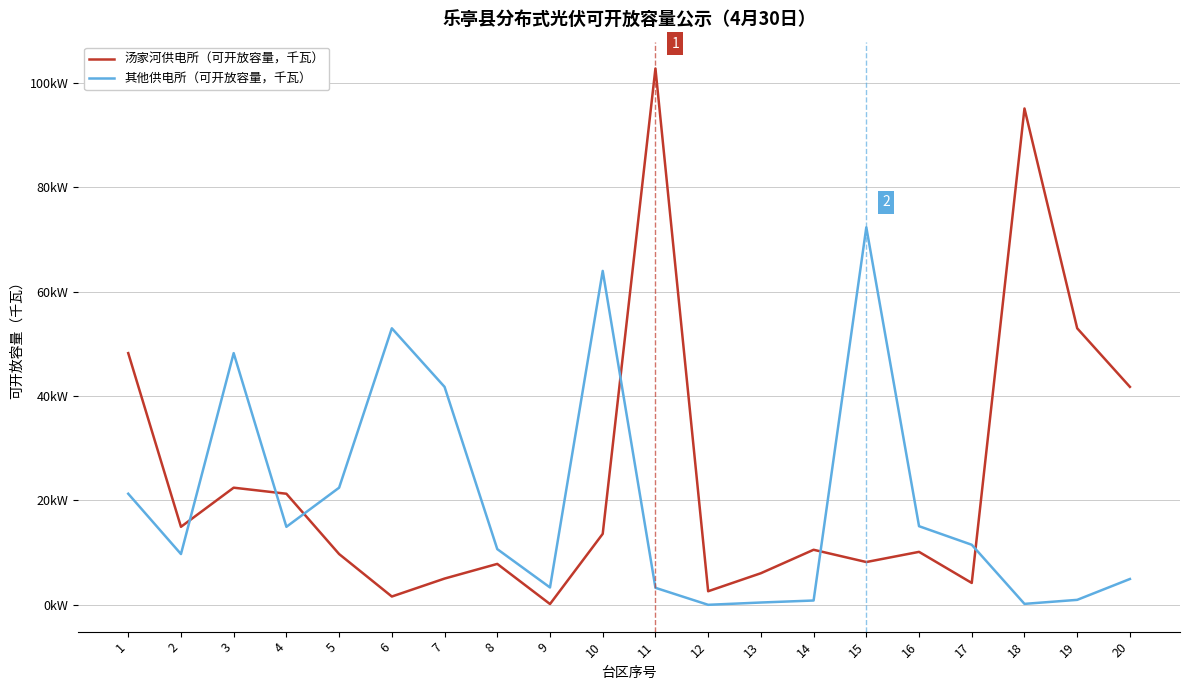

Reading left to right, what are all the values shown in this chart?

汤家河供电所（可开放容量，千瓦）: 48.2	14.9	22.4	21.3	9.7	1.6	5.0	7.8	0.1	13.6	102.8	2.6	6.1	10.6	8.2	10.2	4.2	95.1	53.0	41.8
其他供电所（可开放容量，千瓦）: 21.3	9.7	48.2	14.9	22.4	53.0	41.8	10.7	3.3	64.0	3.3	0.0	0.4	0.8	72.3	15.1	11.5	0.2	0.9	5.0